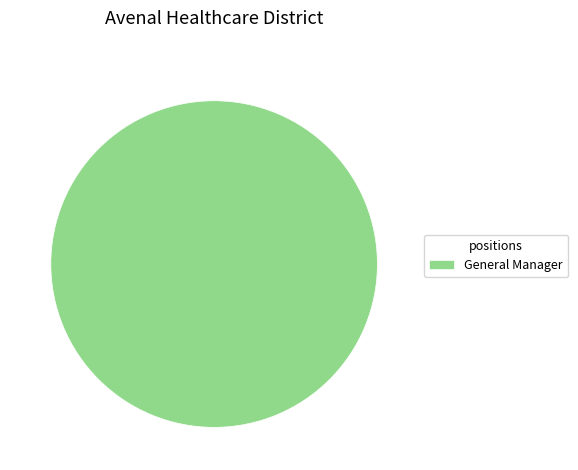

Which category accounts for the majority?

General Manager